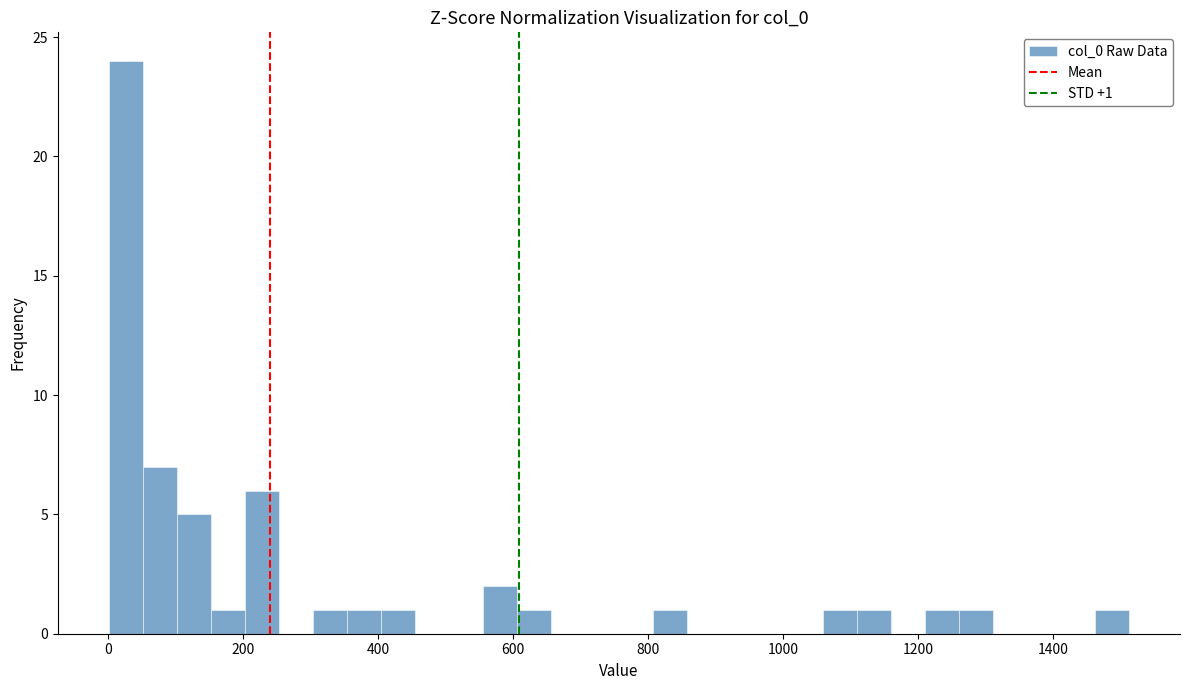

Around what value on the x-axis is the tallest bar? Give the approximate position of its centre, as read against the axis.

20